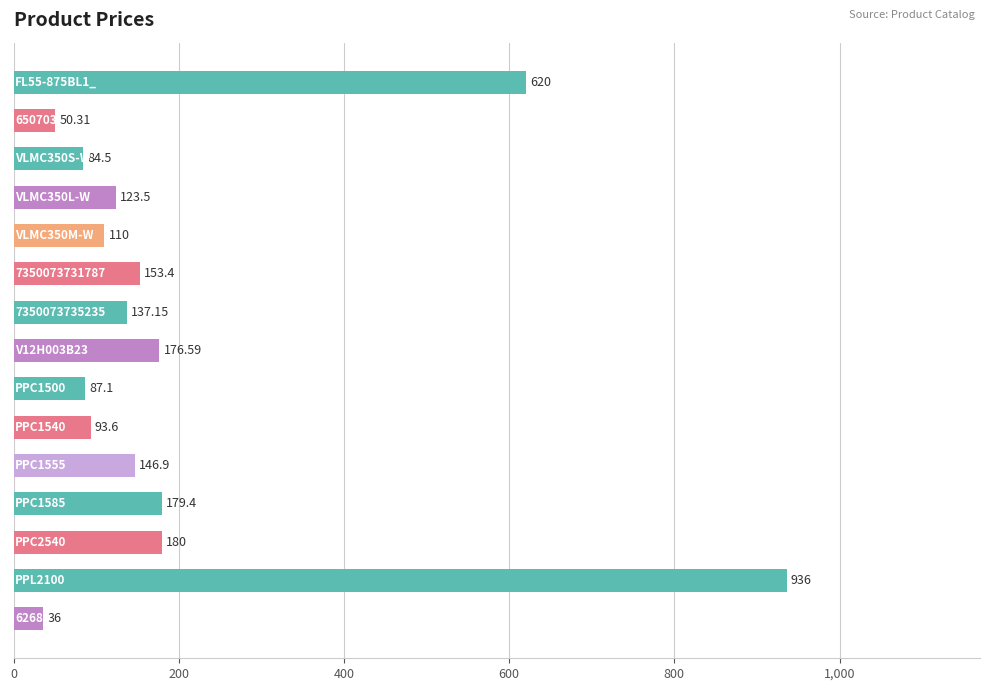

What is the average value?

207.6